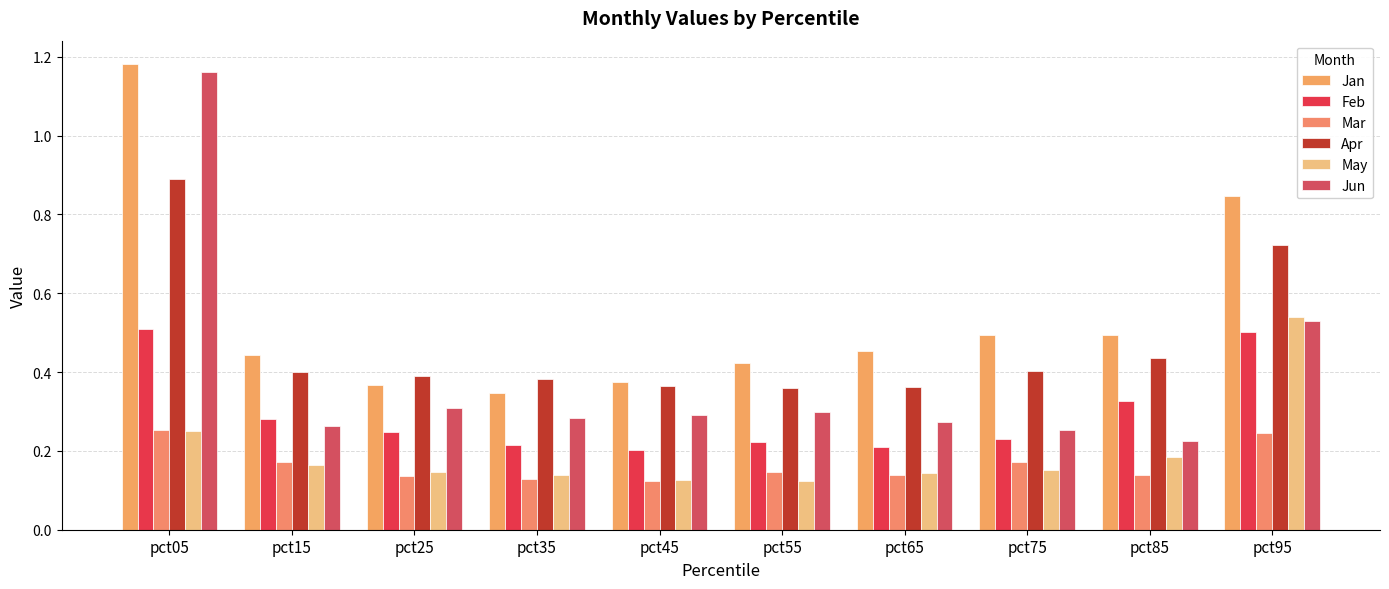

Count the number of categories in the chart.

10